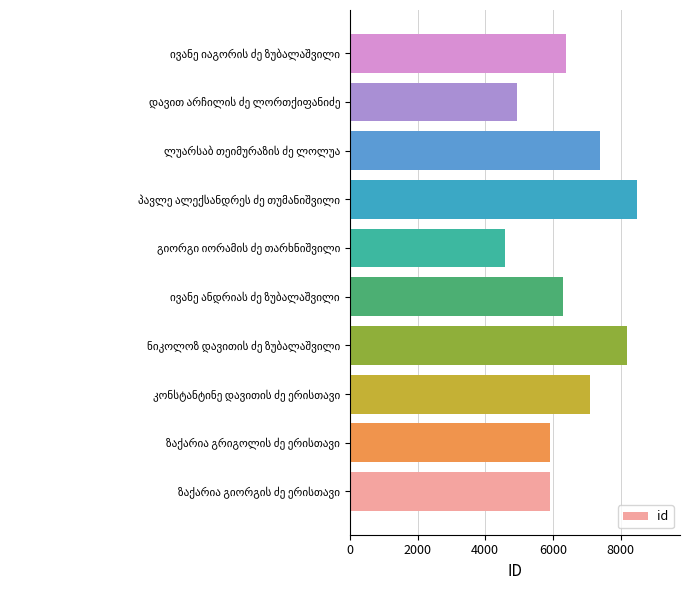

What is the maximum value shown in the chart?

8482